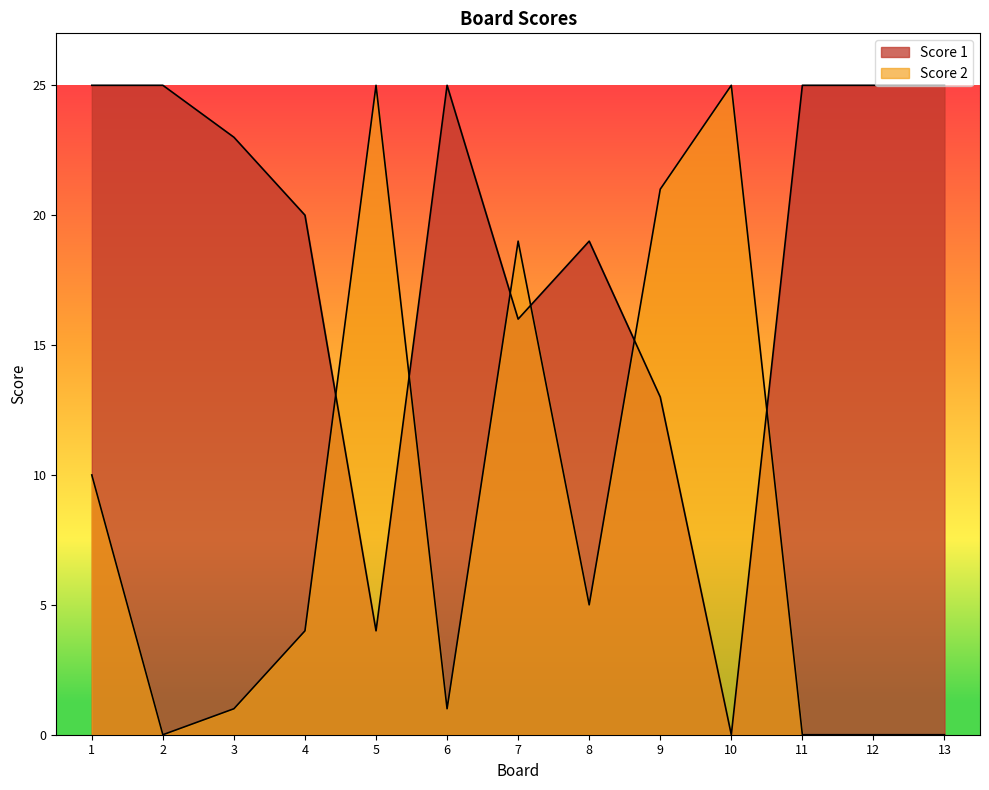

Reading left to right, extract all data points from this chart.

Score 1: 25	25	23	20	4	25	16	19	13	0	25	25	25
Score 2: 10	0	1	4	25	1	19	5	21	25	0	0	0